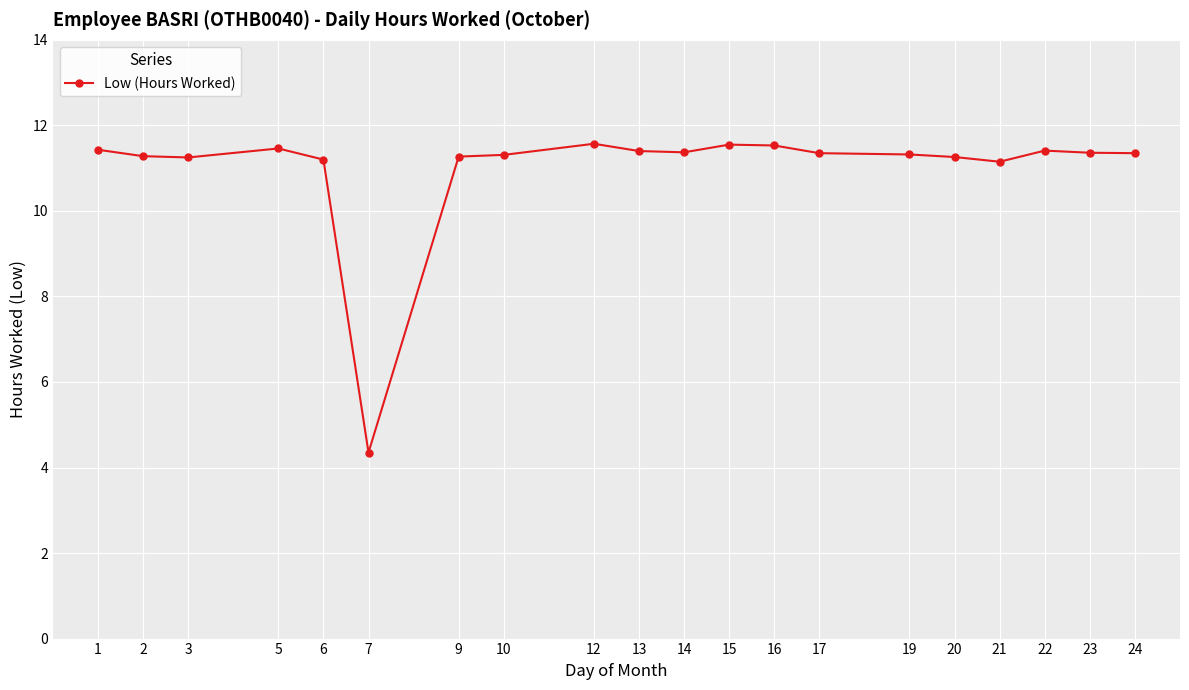

How many values are below 11?

1